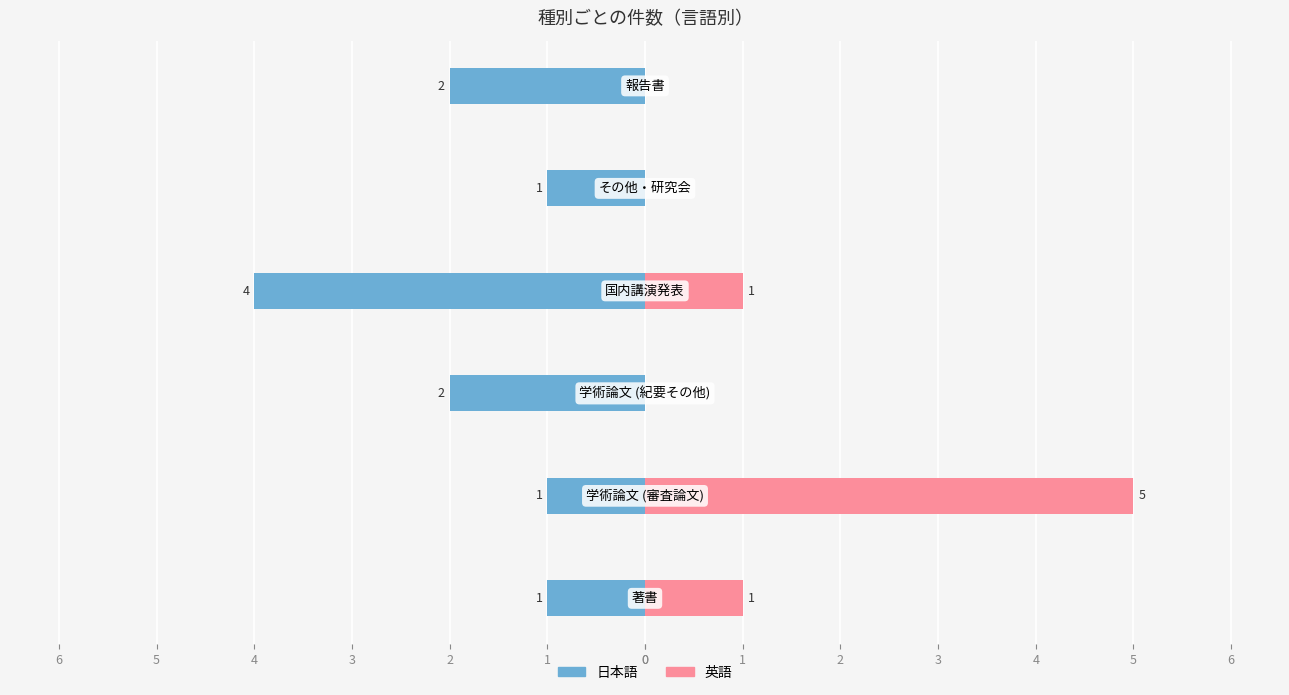

Rank the categories by 日本語 value from lowest to highest.

3, 2, 5, 0, 1, 4